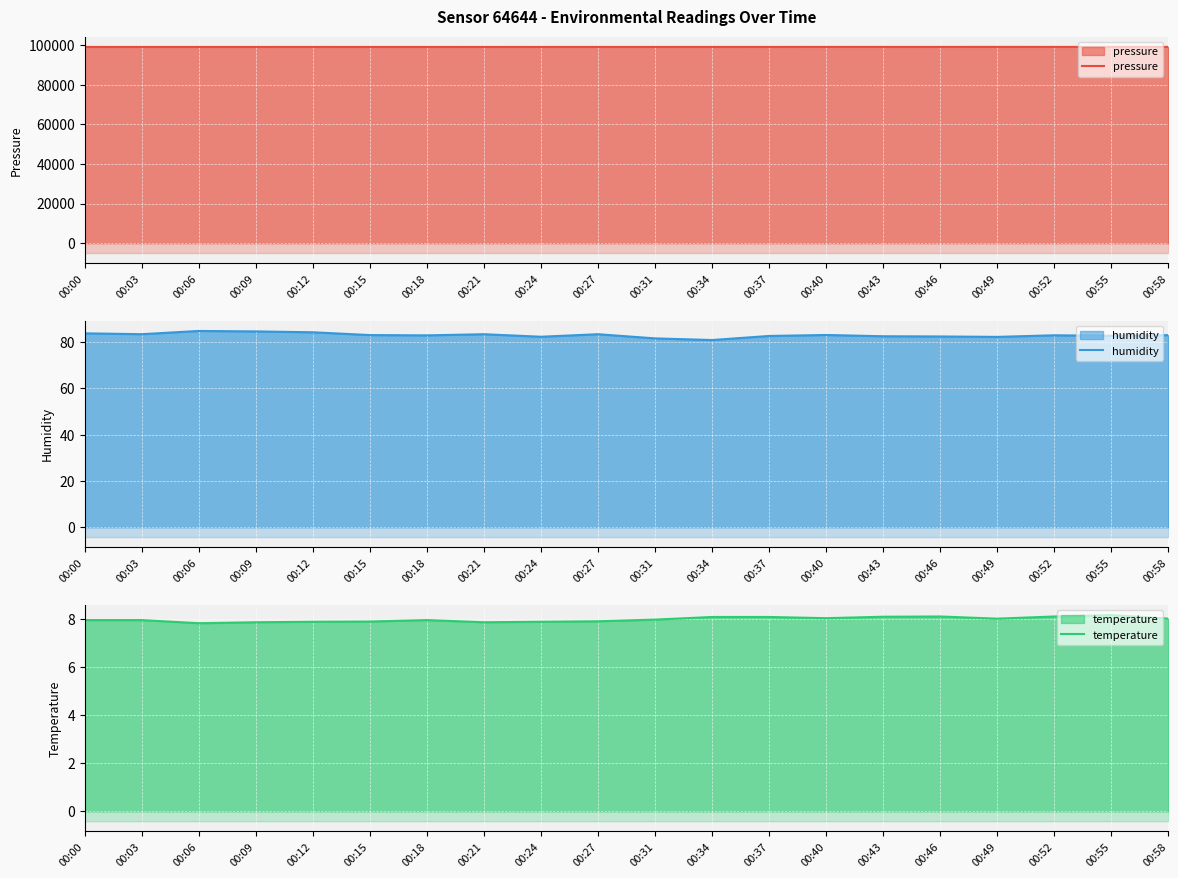

The pressure series shows 167033.5 at 00:21. True or false?

False